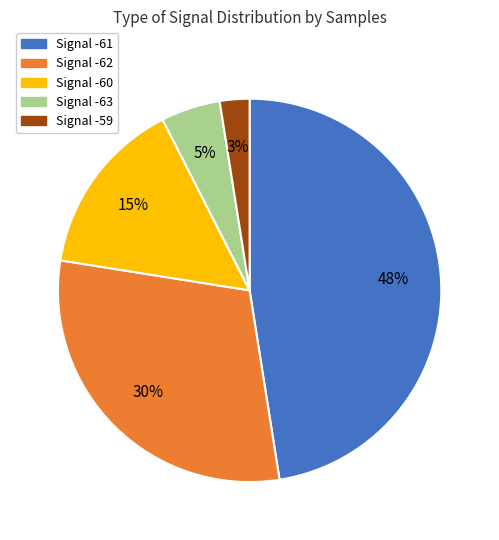

To the nearest percent, what is the difference between the largest and smallest slice percentages?

45%